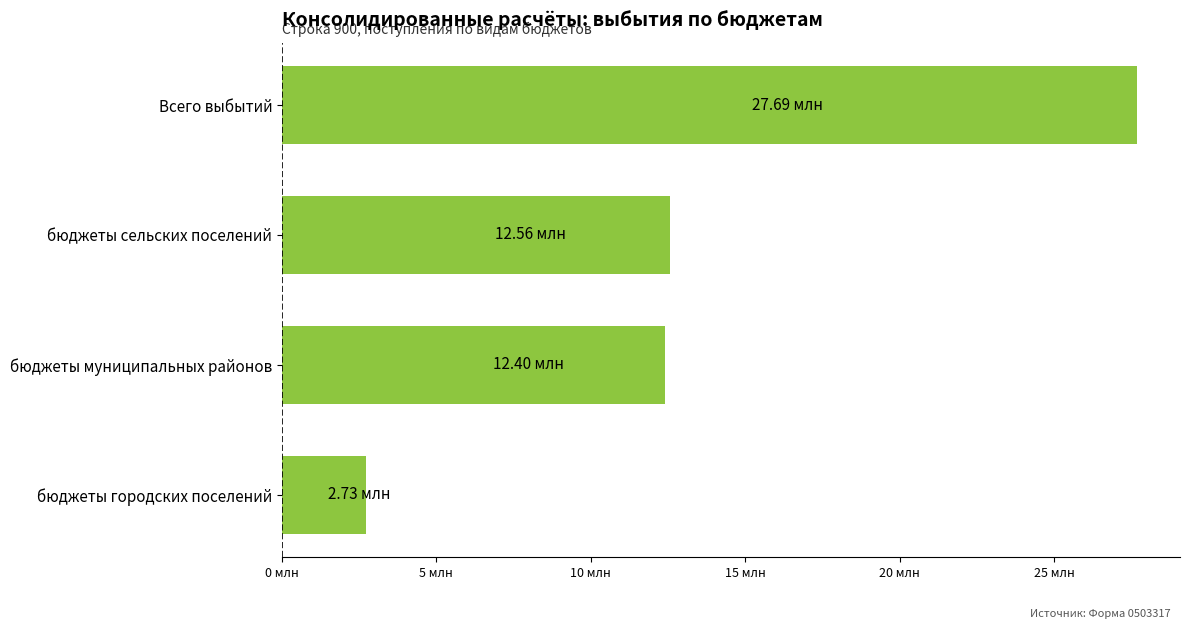

What is the difference between the maximum and minimum values?

24957498.9